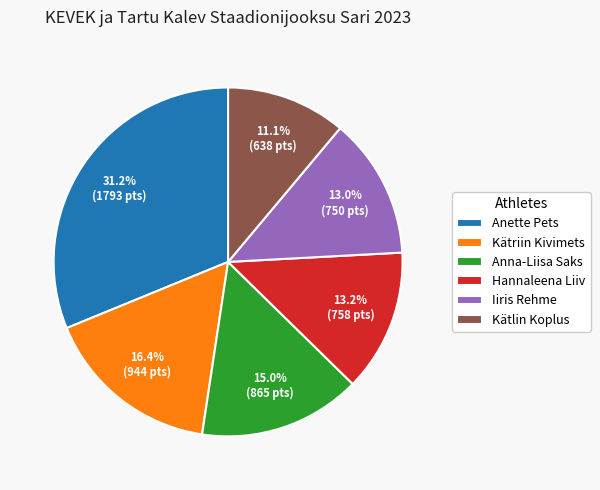

How many segments does this pie chart have?

6